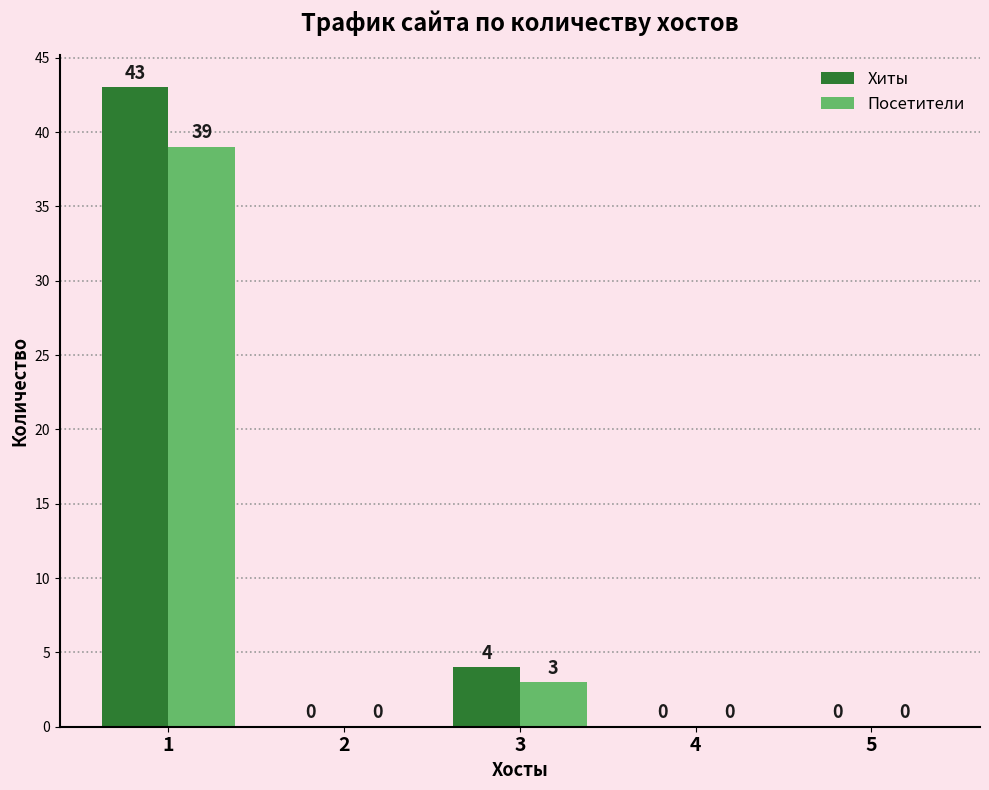

How many data points does each series have?

5